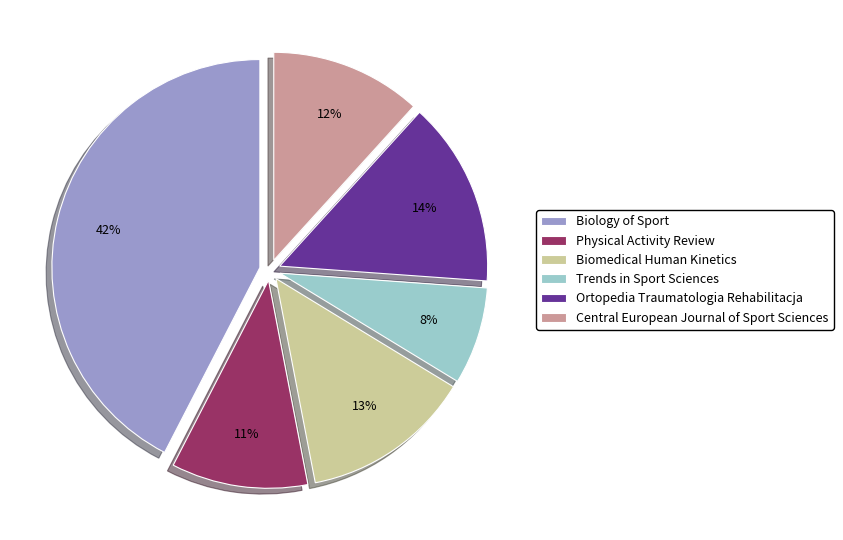

Is it true that Trends in Sport Sciences is 1% of the pie?

False